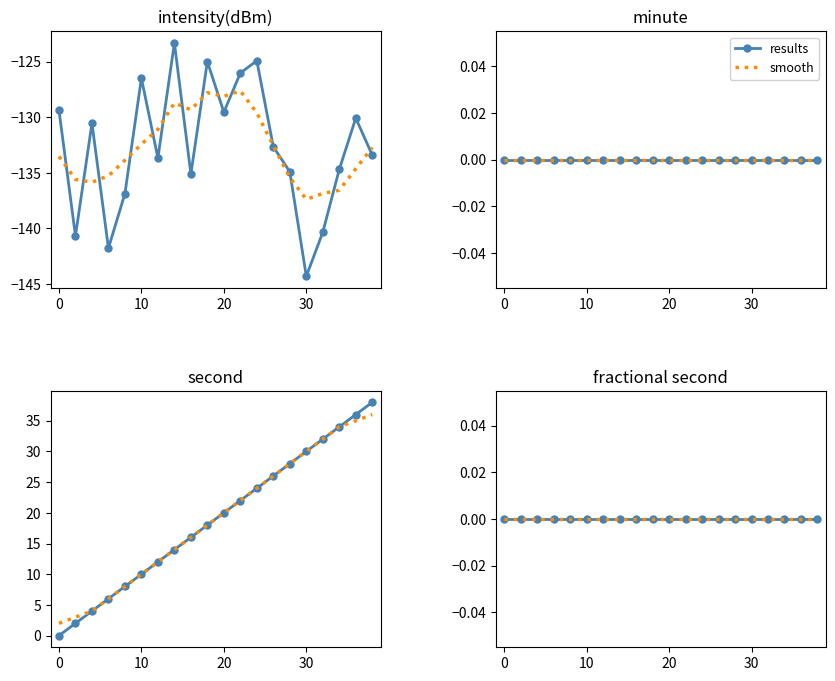

True or false: there are more than 1 points higher than both neighbors.

True